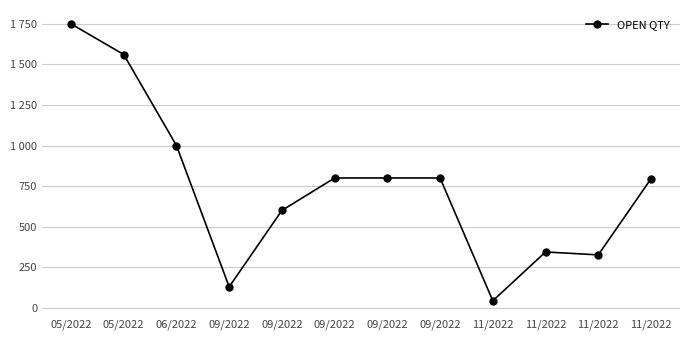

What is the sum of the values at 09/2022 and 06/2022?

1800